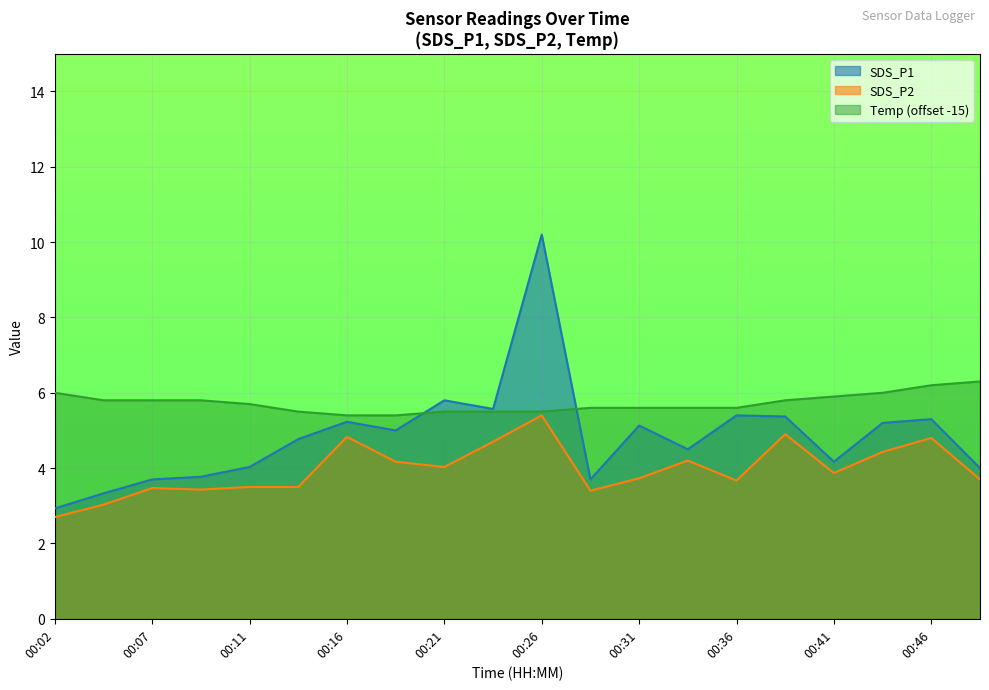

True or false: Temp has more than 1 interior local peaks.

False